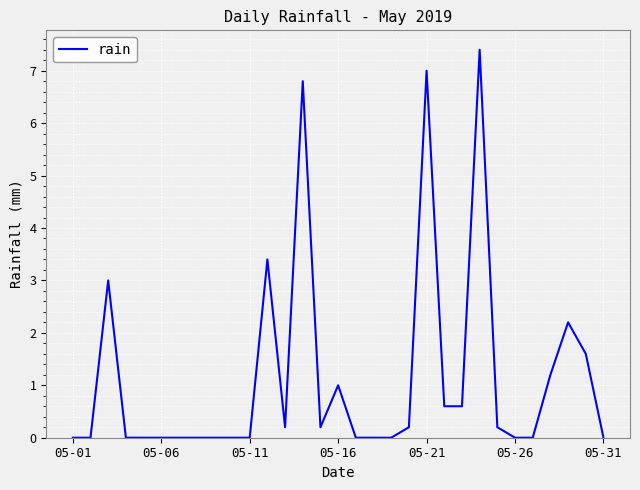

What is the difference between the maximum and minimum values?

7.4